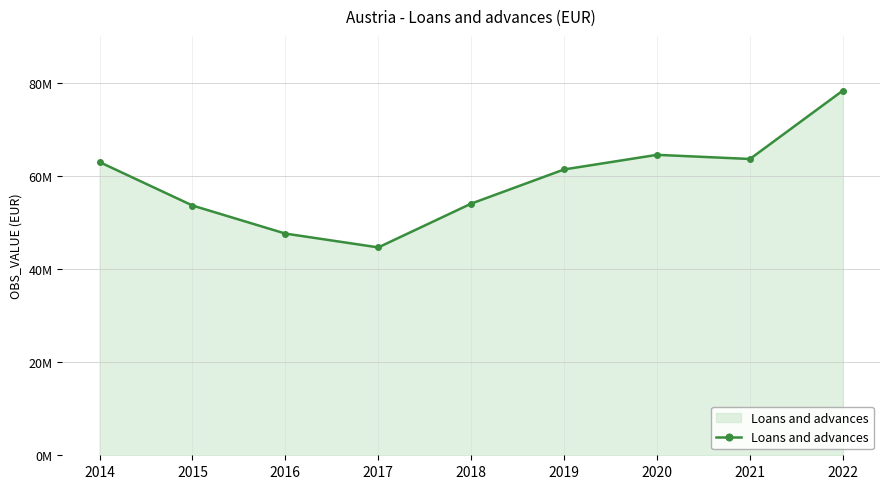

What is the greatest value displayed?

78272754